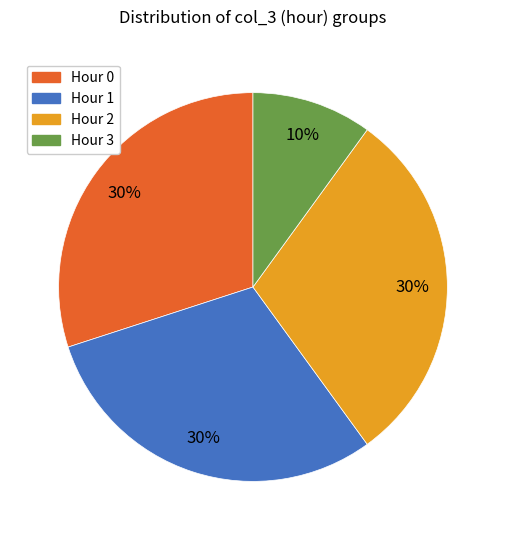

To the nearest percent, what is the average slice percentage?

25%